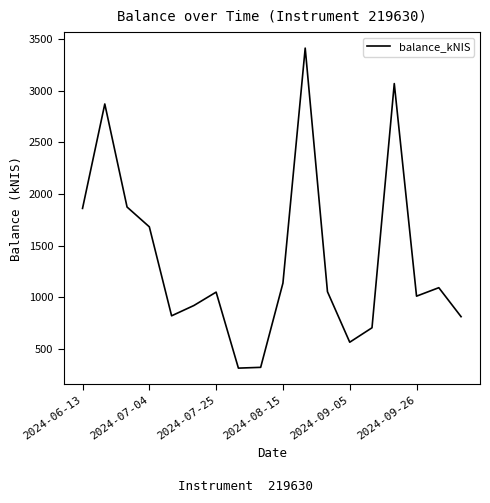

How many interior local peaks (higher than both neighbors) does the data have?

5